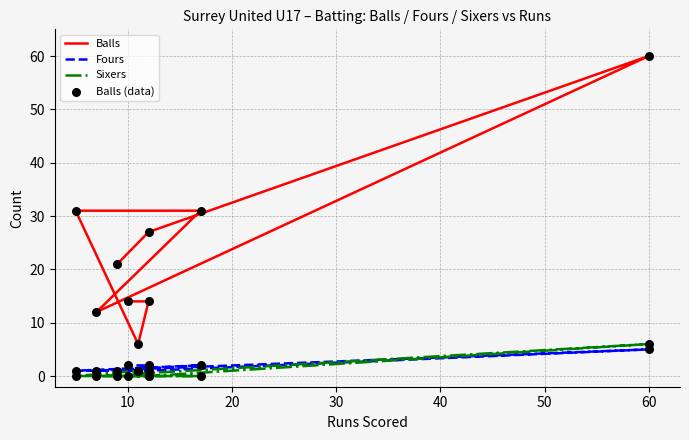

Which series has the largest total across all categories?

Balls